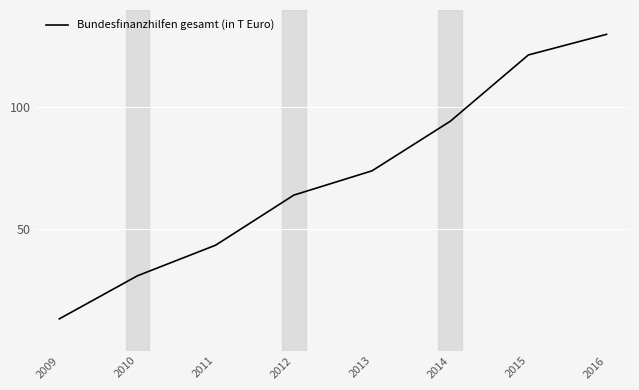

Reading right to left, transcribe all the data shown in this chart.

130.0	121.5	94.2	73.9	63.9	43.3	30.8	13.0